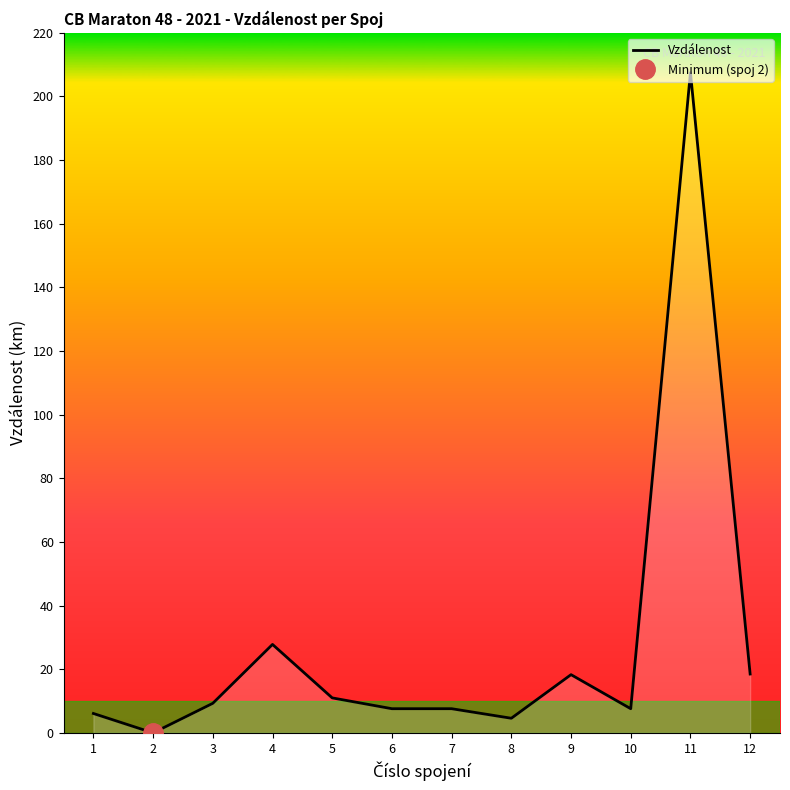

At which category does the data reach its first local valley?

2